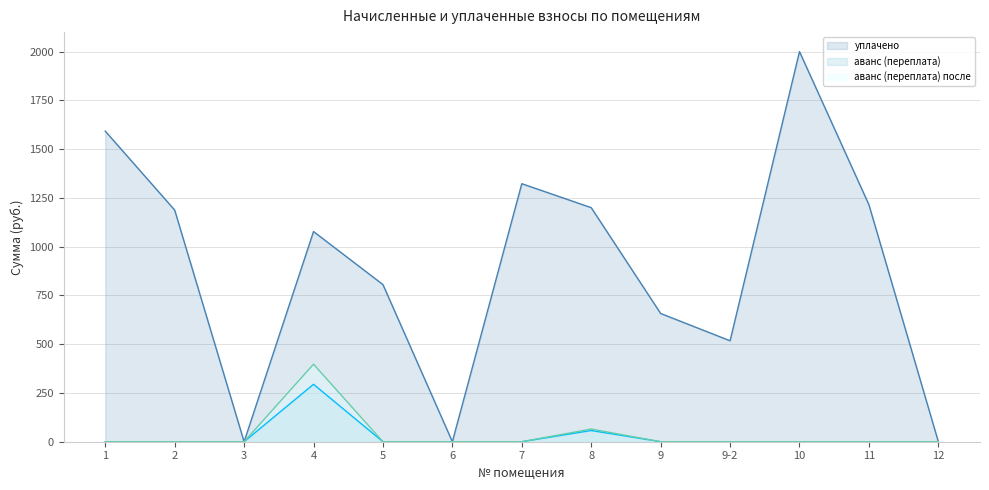

The уплачено series shows -651.0 at 6. True or false?

False